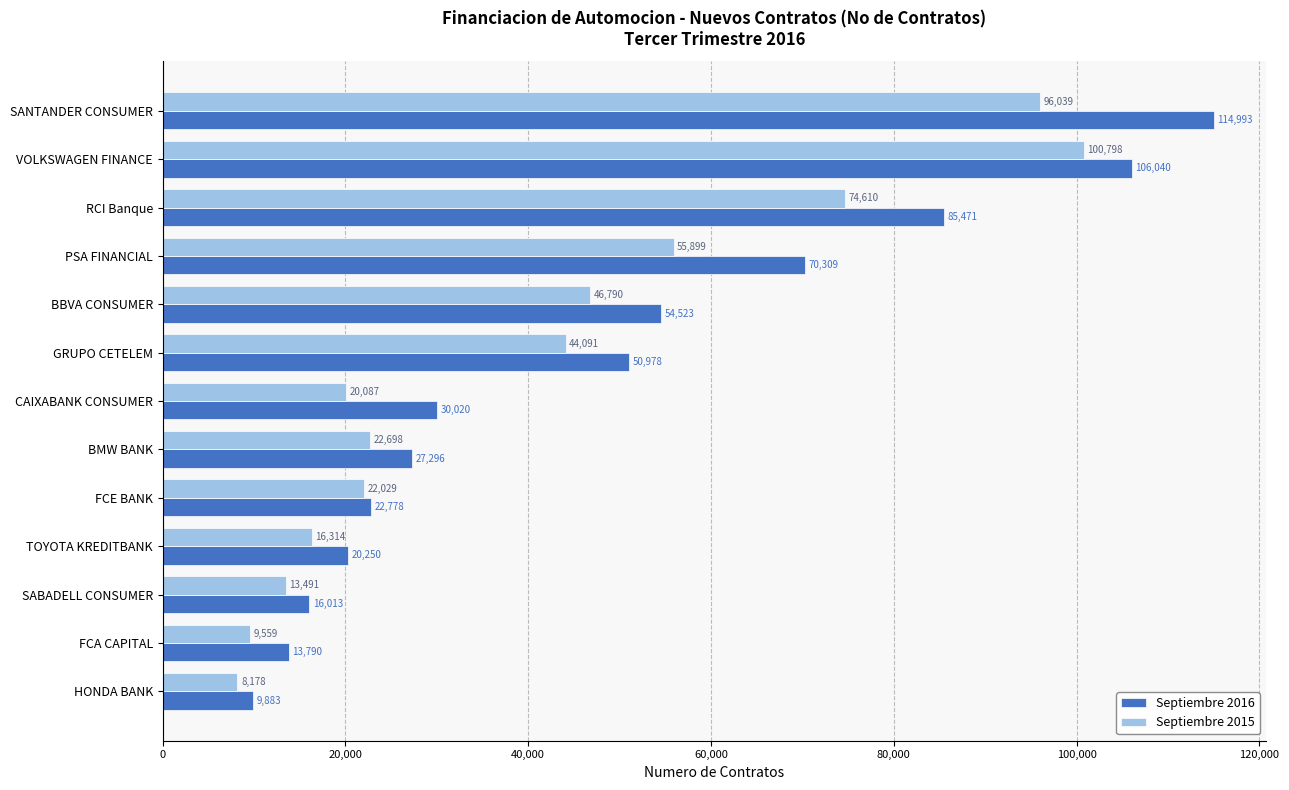

The Septiembre 2016 series shows 16013 at SABADELL CONSUMER. True or false?

True